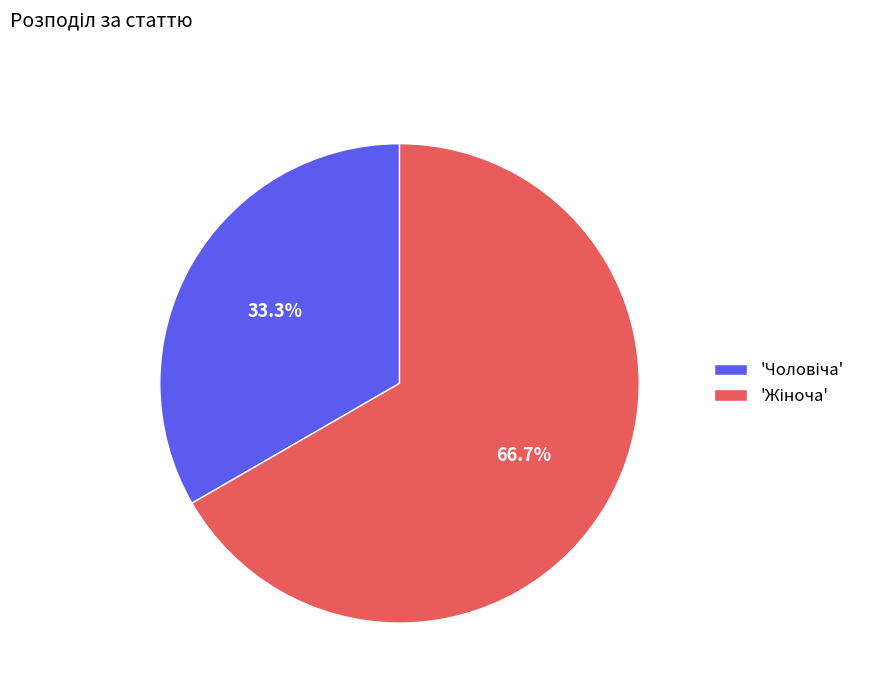

Is there a majority slice in this chart?

Yes